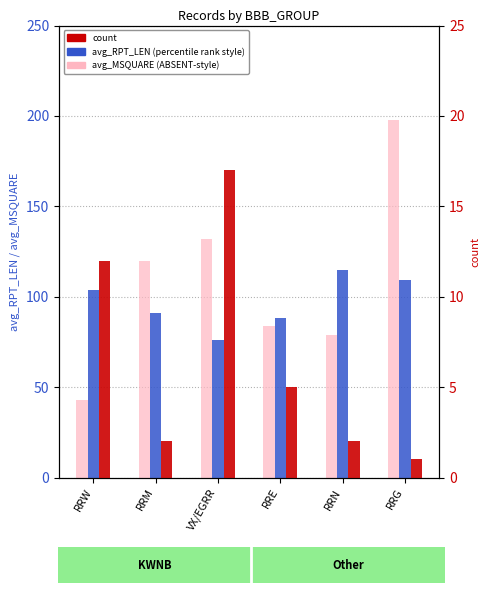

What is the minimum value for avg_MSQUARE?

43